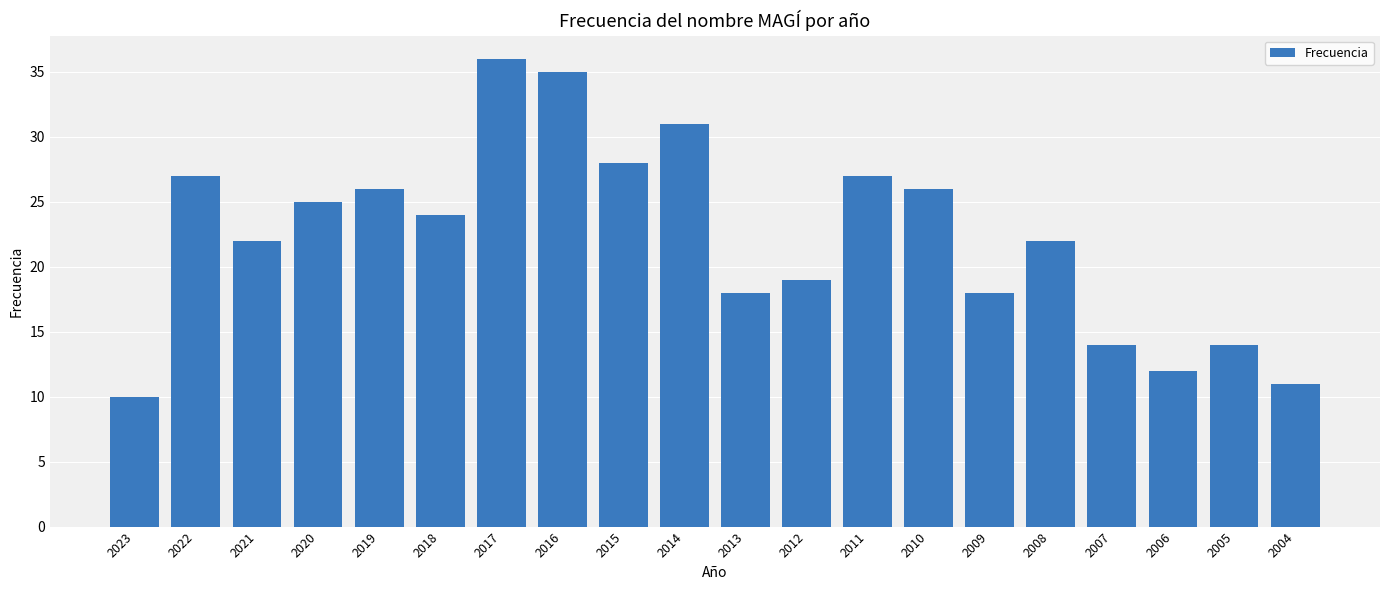

How many distinct data groups are displayed?

1